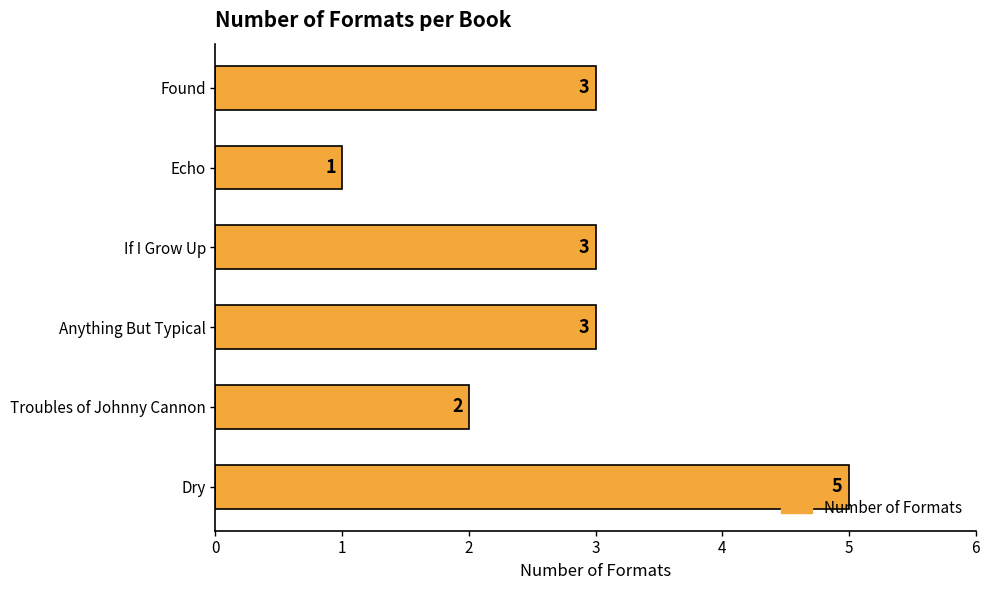

Reading bottom to top, extract all data points from this chart.

Dry=5	Troubles of Johnny Cannon=2	Anything But Typical=3	If I Grow Up=3	Echo=1	Found=3